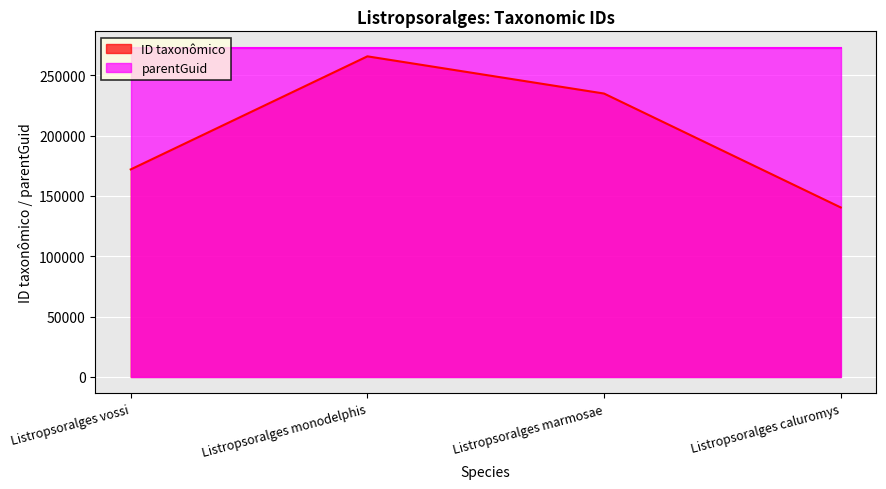

The value at Listropsoralges vossi is 171915. True or false?

True